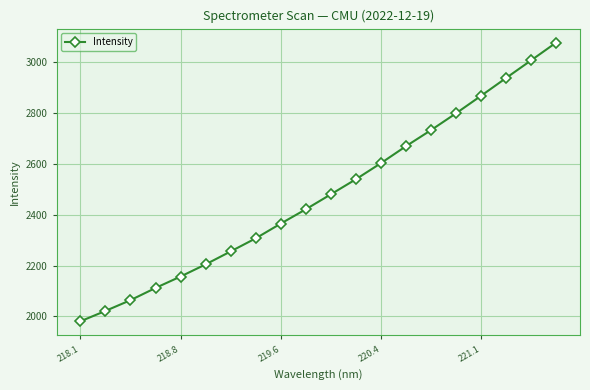

What is the average value?

2479.3